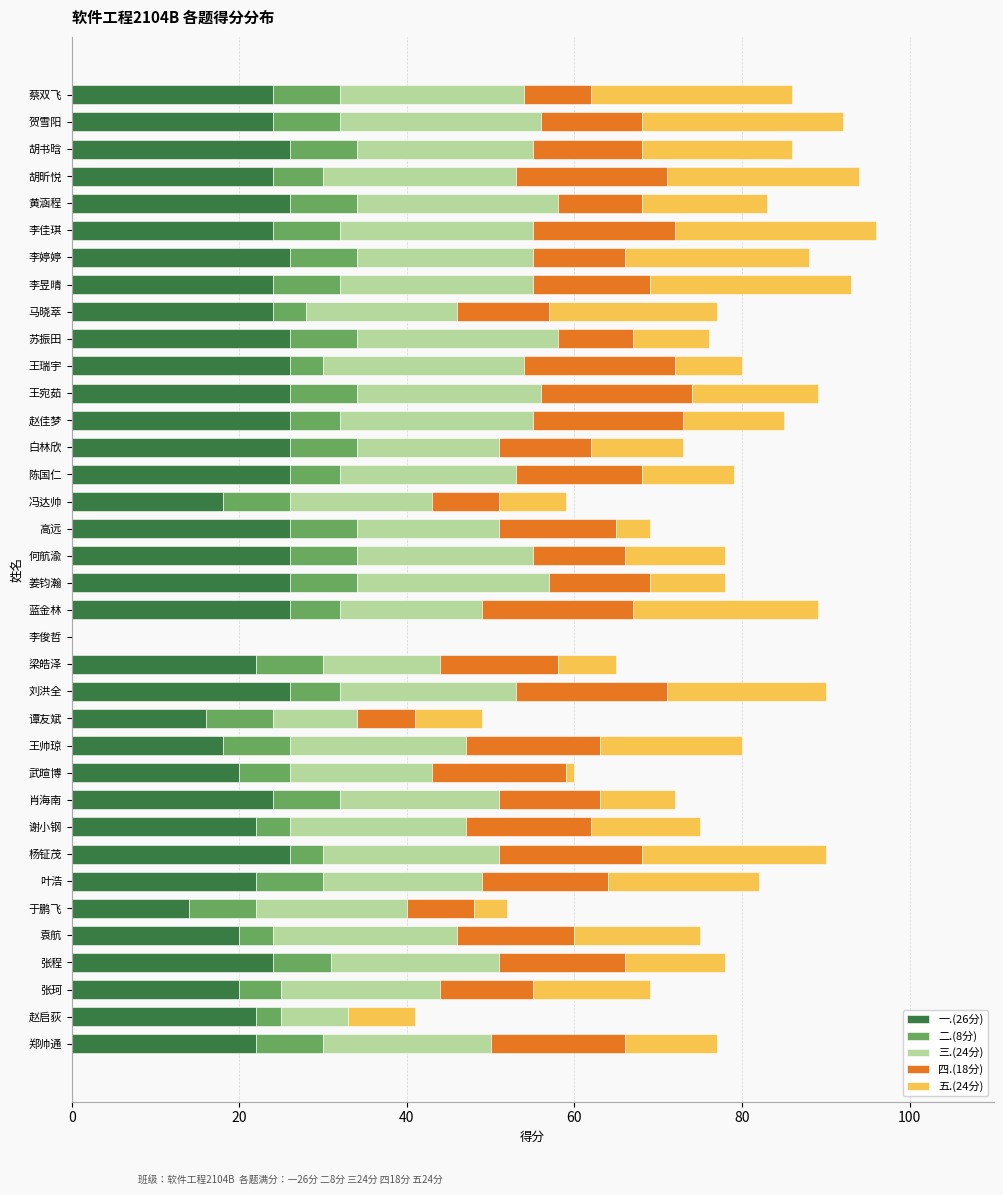

Is it true that 一.(26分) equals 24 at 张程?

True